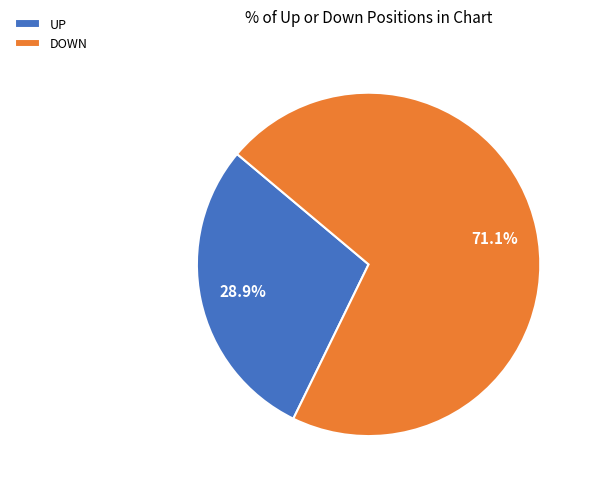

Is there any slice that represents more than half of the pie?

Yes